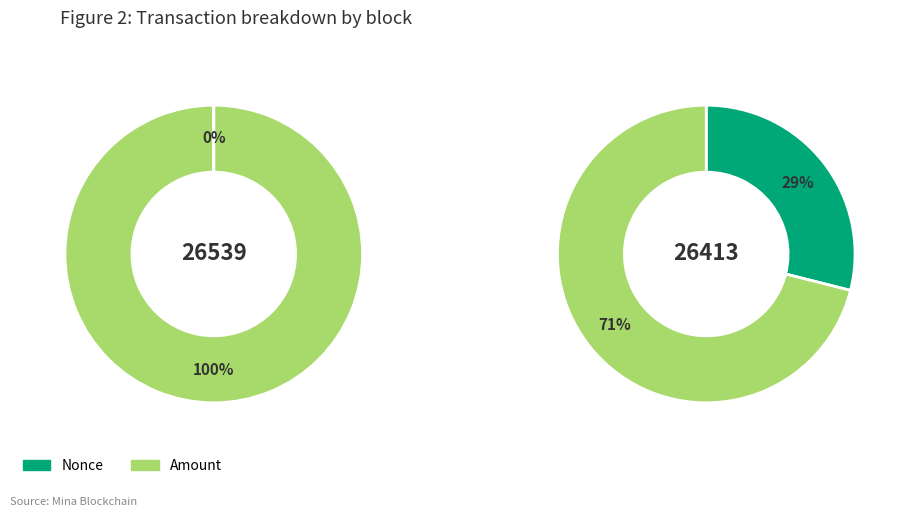

Is the sum of Nonce and Amount greater than half?

Yes